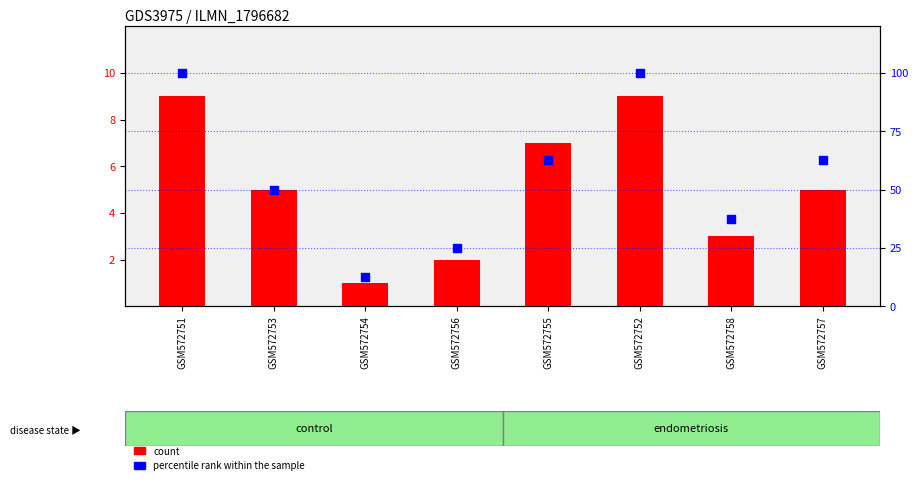

Which series has the largest total across all categories?

percentile rank within the sample